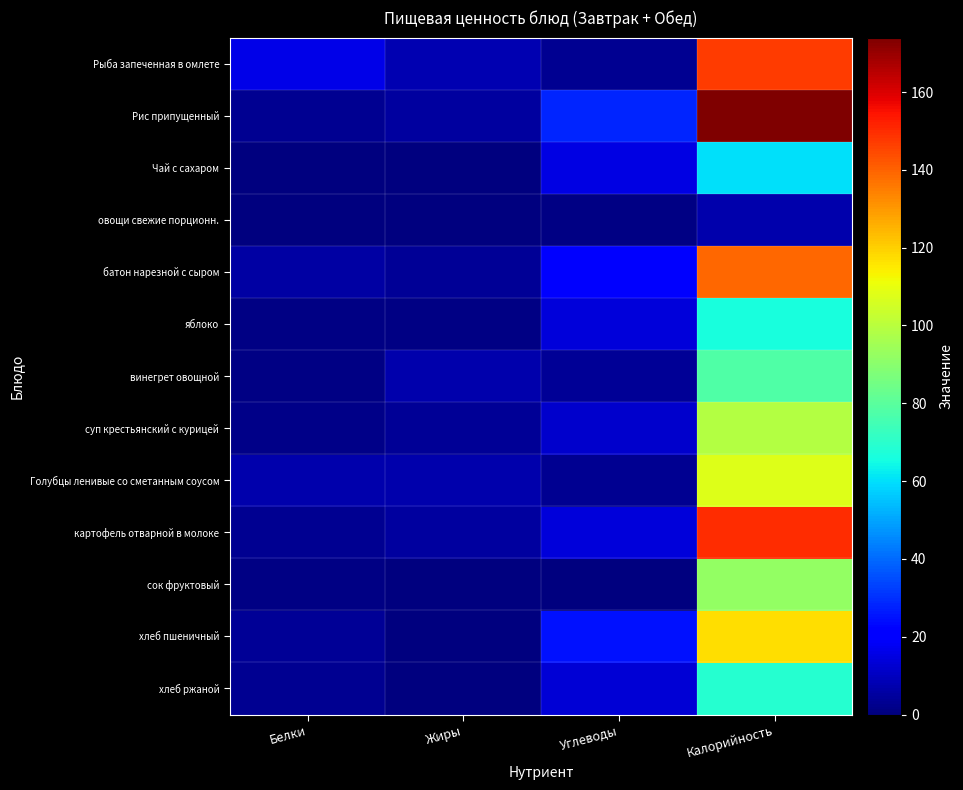

Between Жиры and Калорийность, which series saw the biggest shift?

Рис припущенный